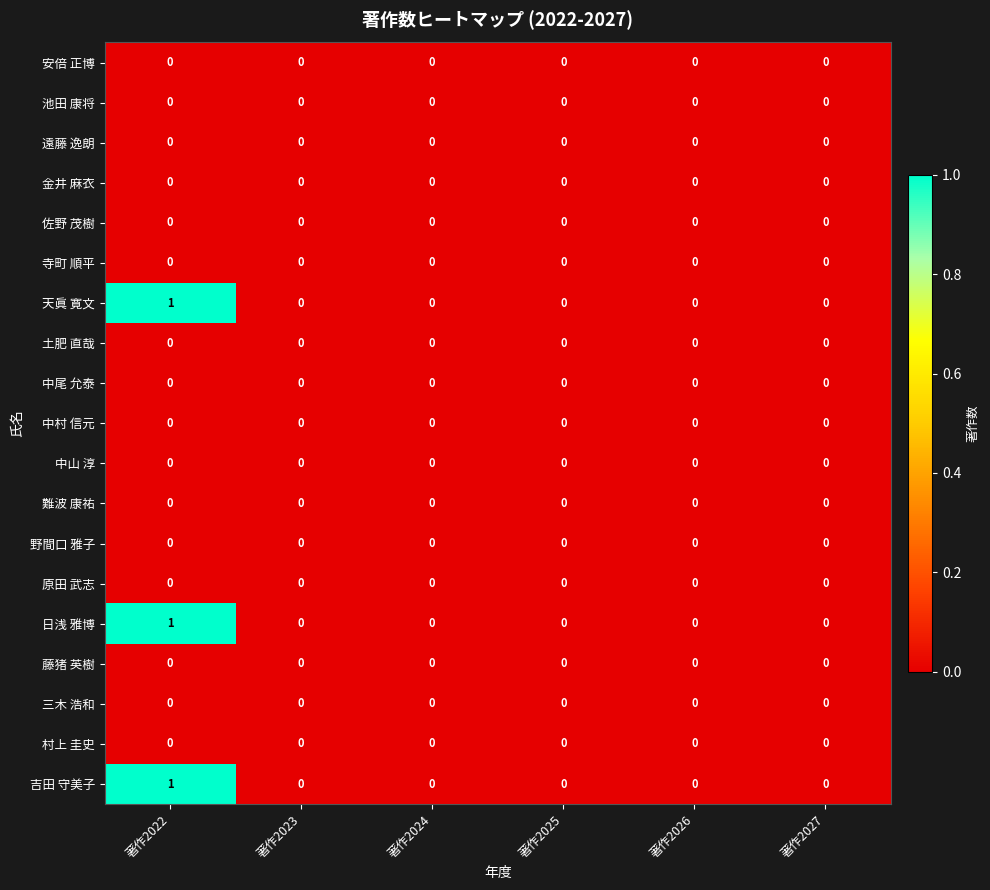

The 中尾 允泰 series shows 0 at 著作2025. True or false?

True